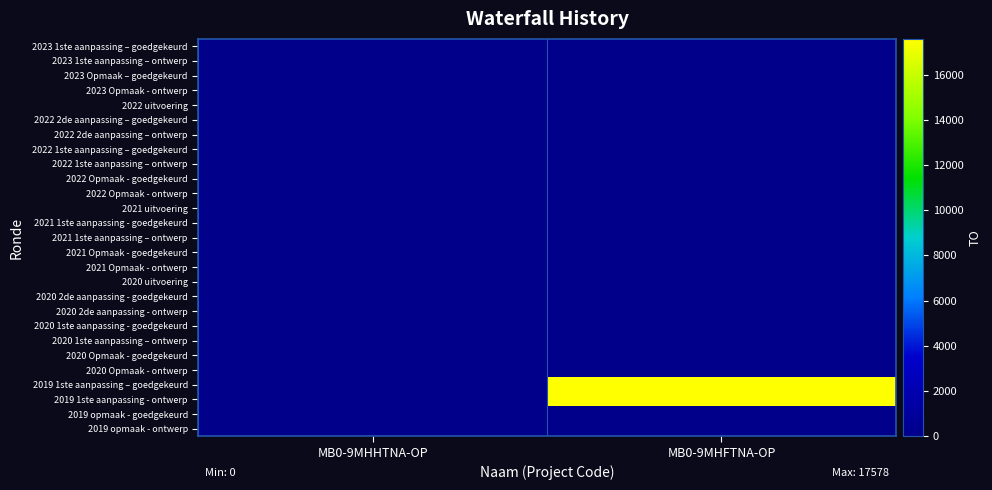

At how many categories does at least one series exceed 2660?

1